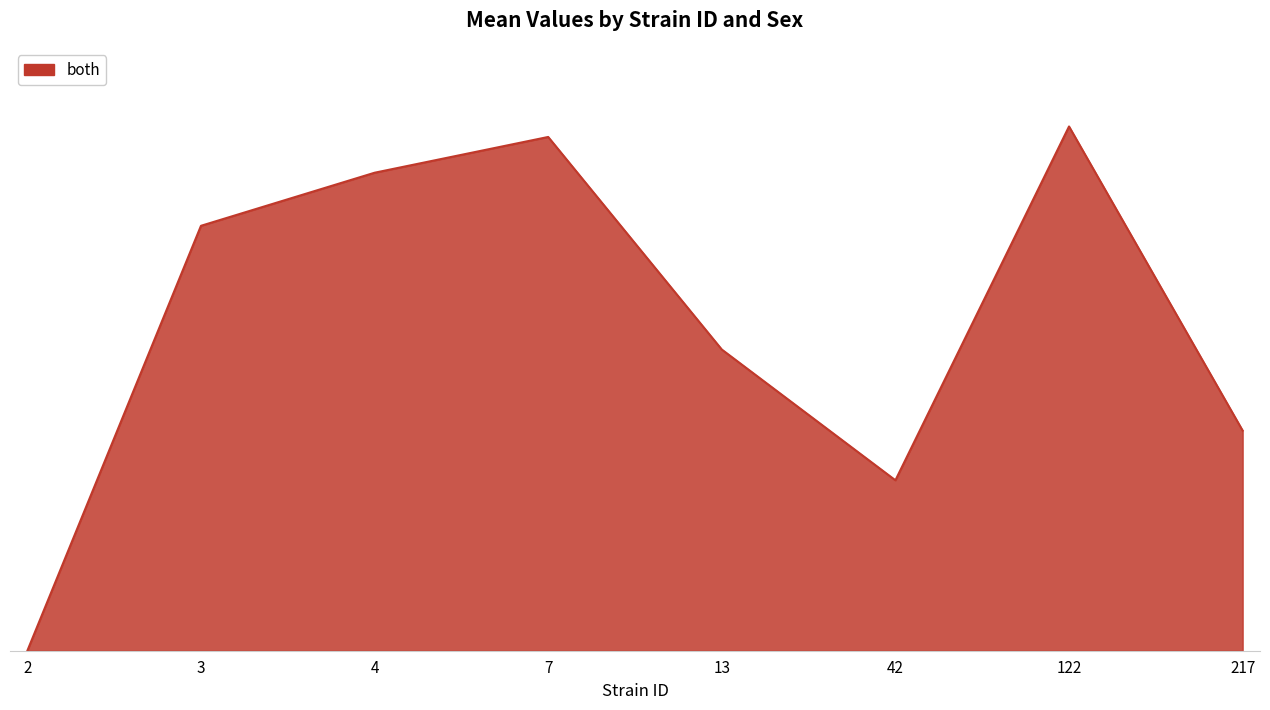

Is this an area chart (filled region under the line)?

Yes